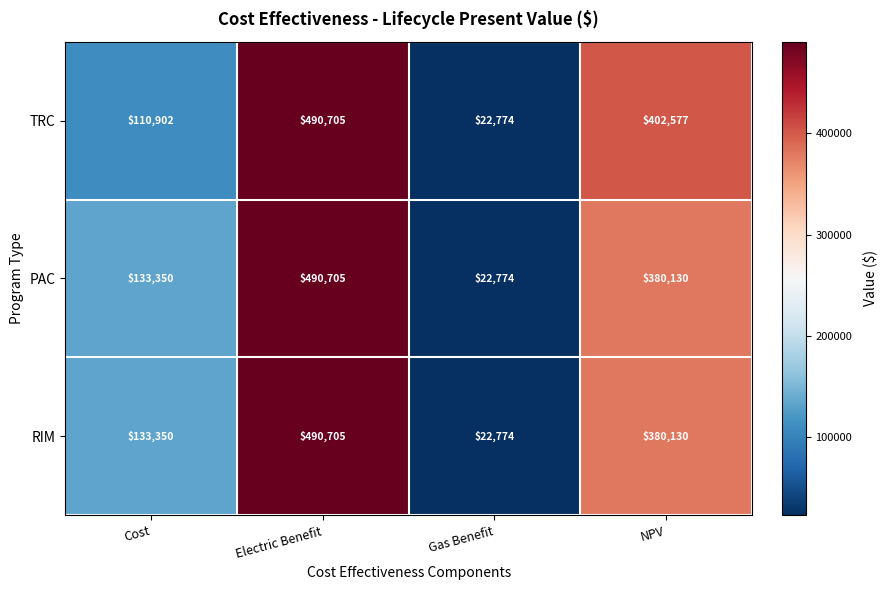

What is the minimum value for RIM?

22774